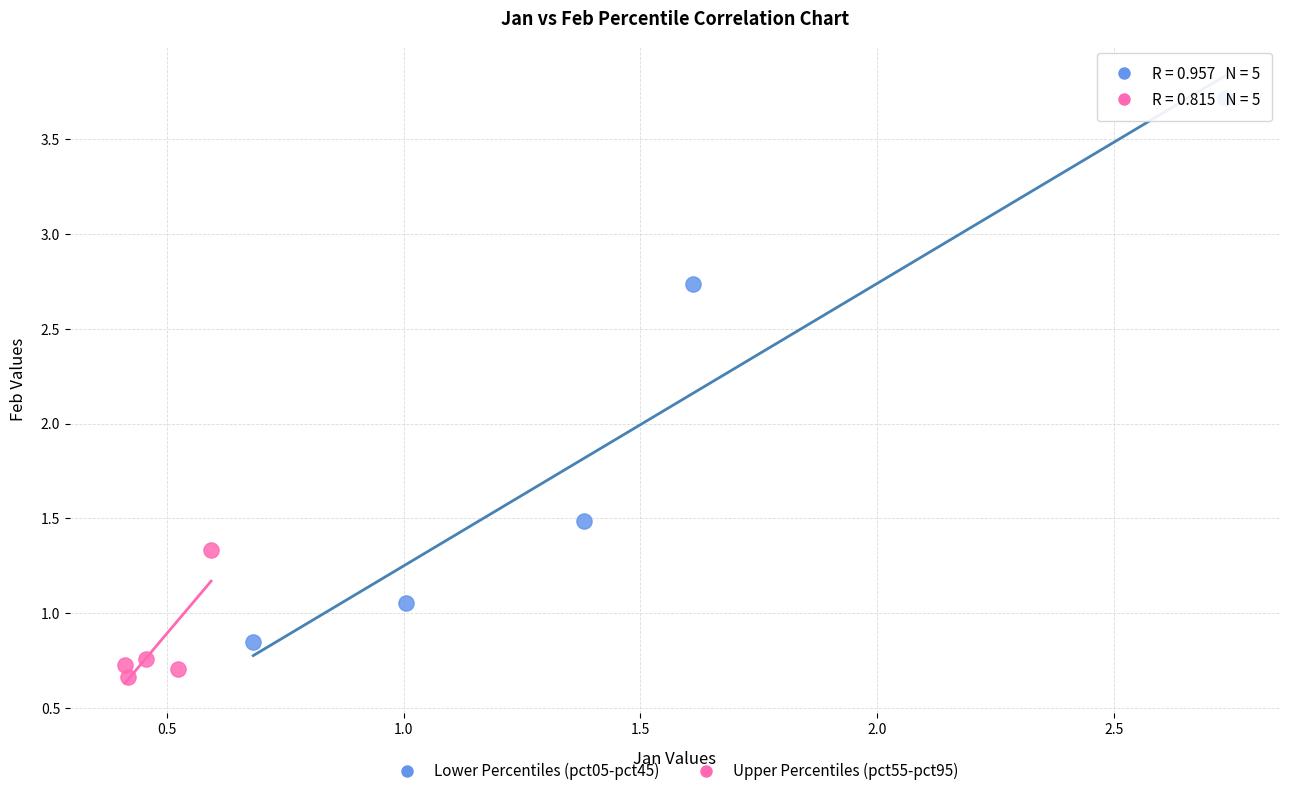

Which series contains the highest Y value?

Lower Percentiles (pct05-pct45)